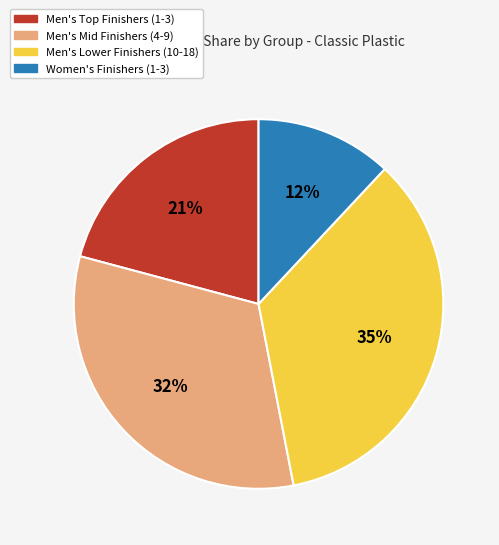

To the nearest percent, what is the difference between the largest and smallest slice percentages?

23%